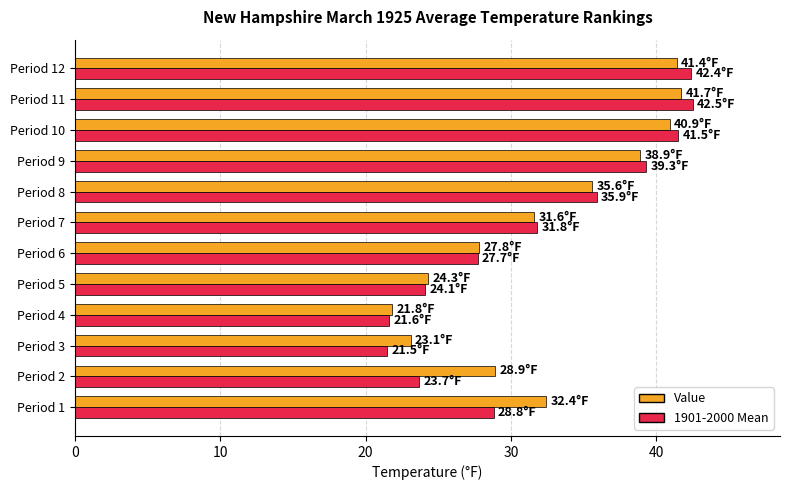

What is the difference between the maximum and minimum values in the Value series?

19.9